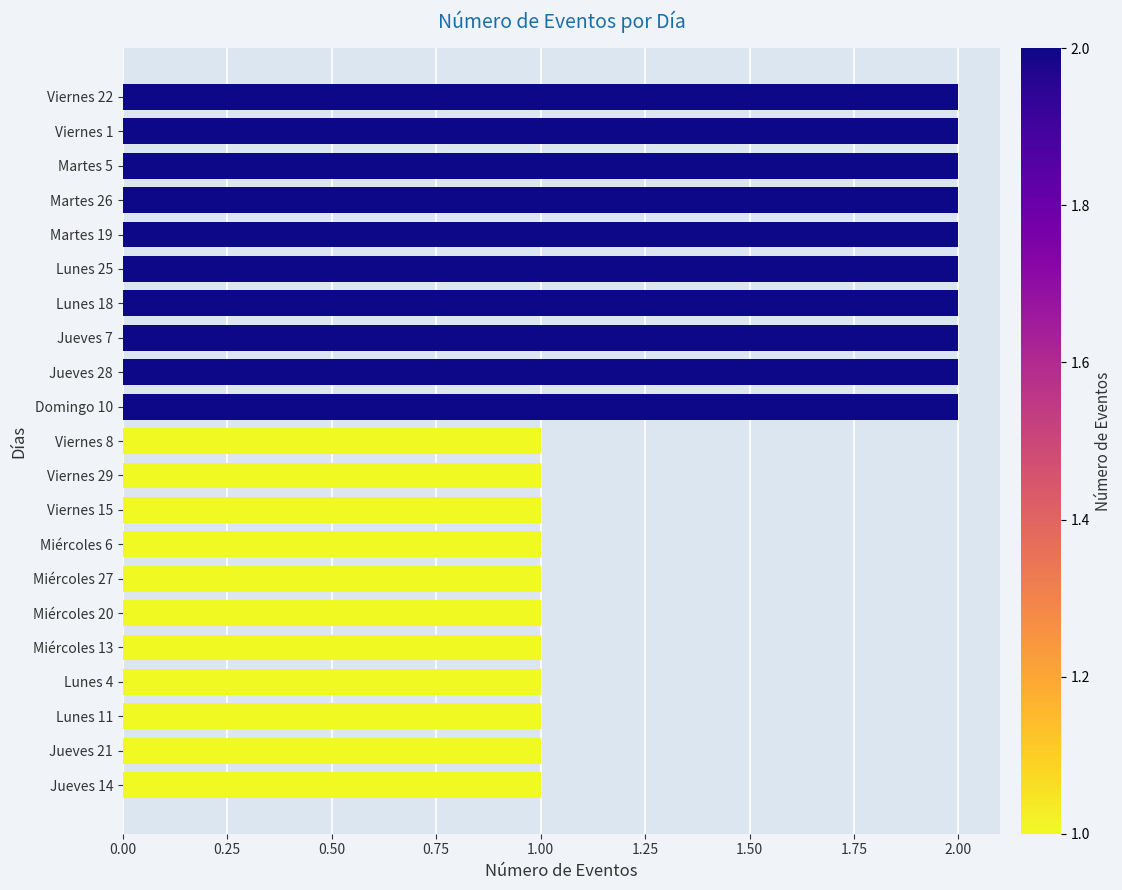

Does the chart contain stacked bars?

No